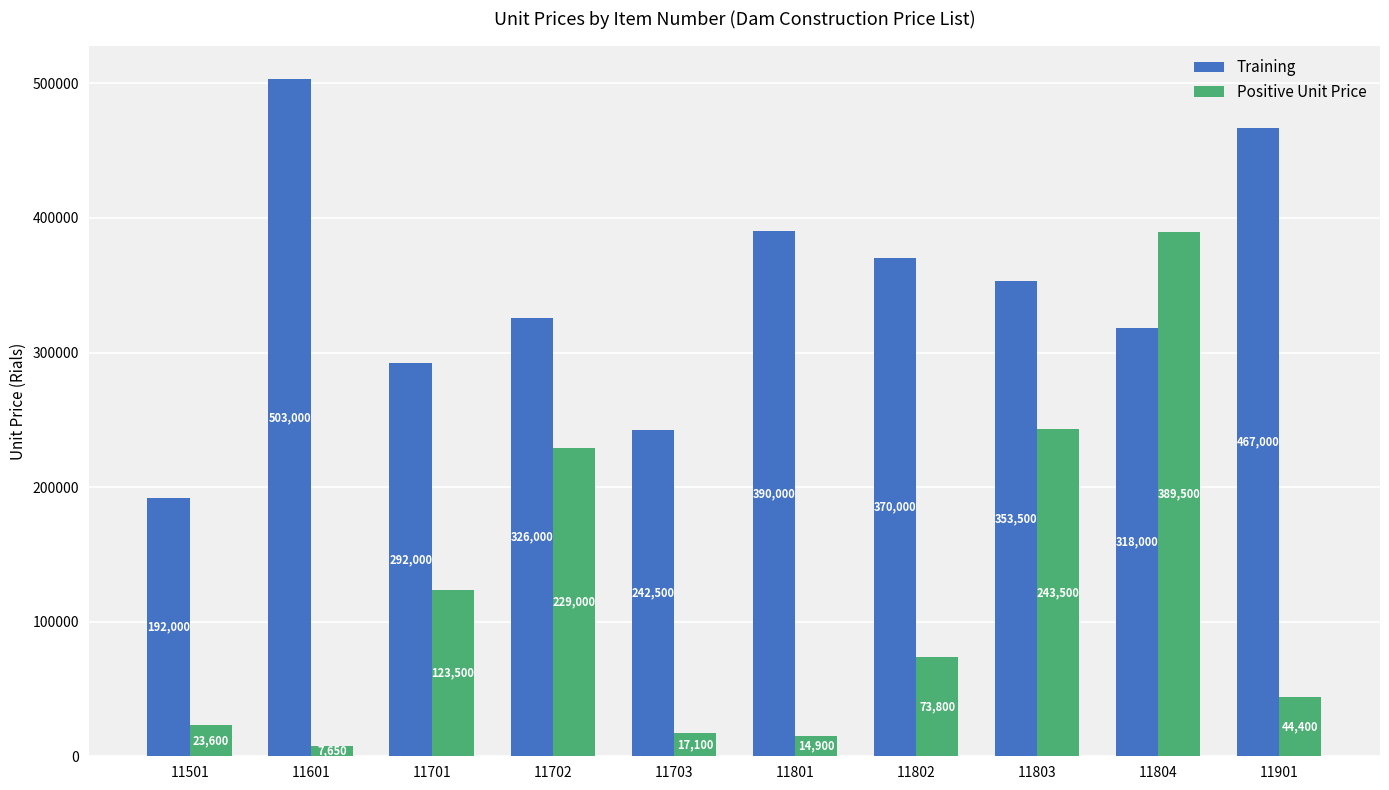

What is the spread (max minus min) of values at 11802?

296200